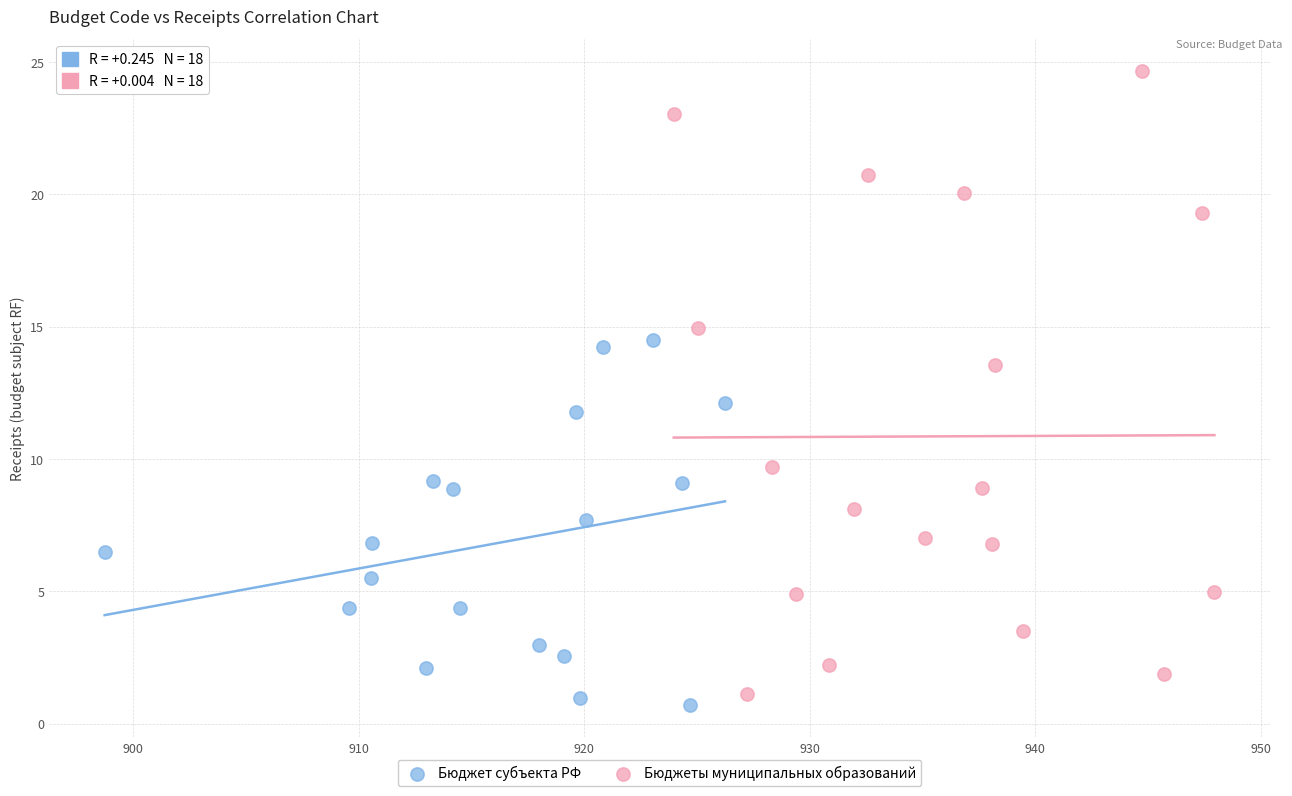

Which series has the widest spread of Y values?

Бюджеты муниципальных образований